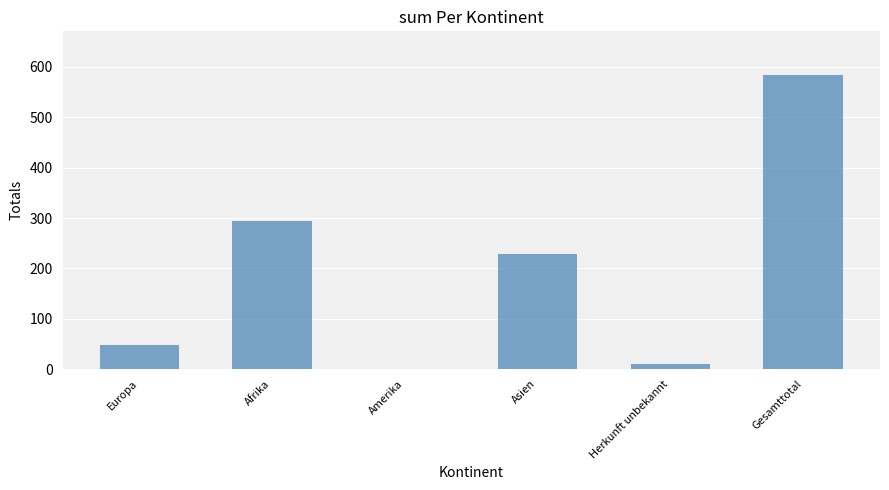

What is the greatest value displayed?

583